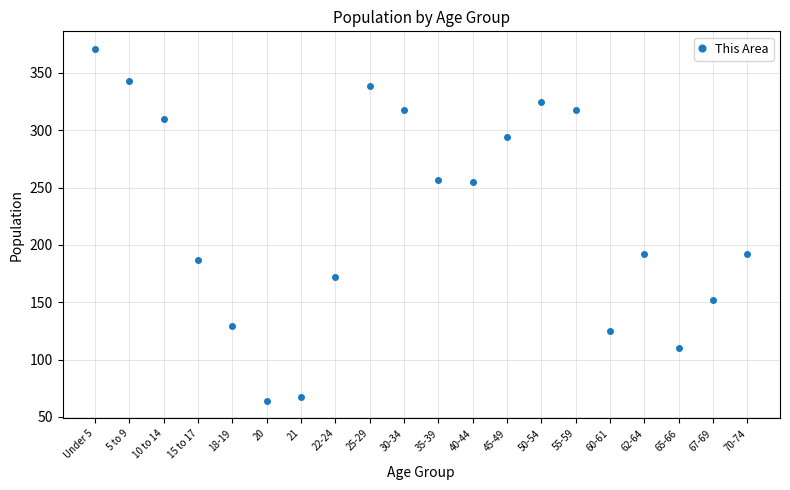

At which category does the data reach its first local peak?

25-29